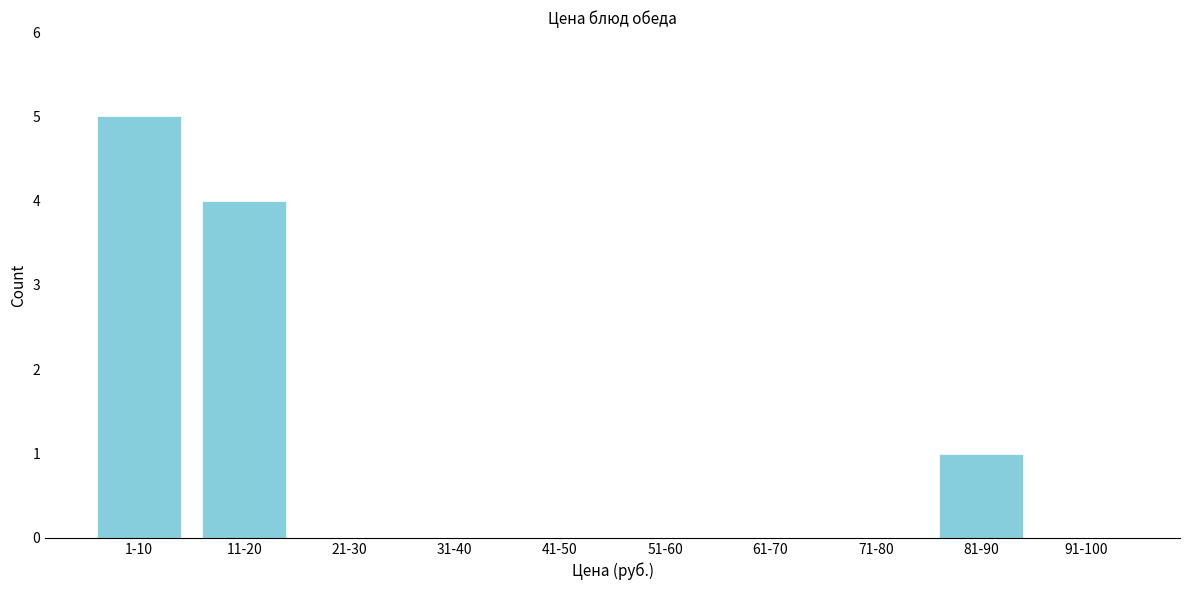

Reading right to left, what are all the values shown in this chart?

91-100=0	81-90=1	71-80=0	61-70=0	51-60=0	41-50=0	31-40=0	21-30=0	11-20=4	1-10=5